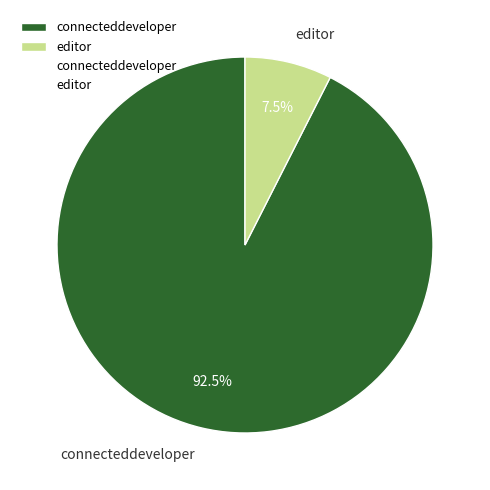

Which has a higher value, connecteddeveloper or editor?

connecteddeveloper